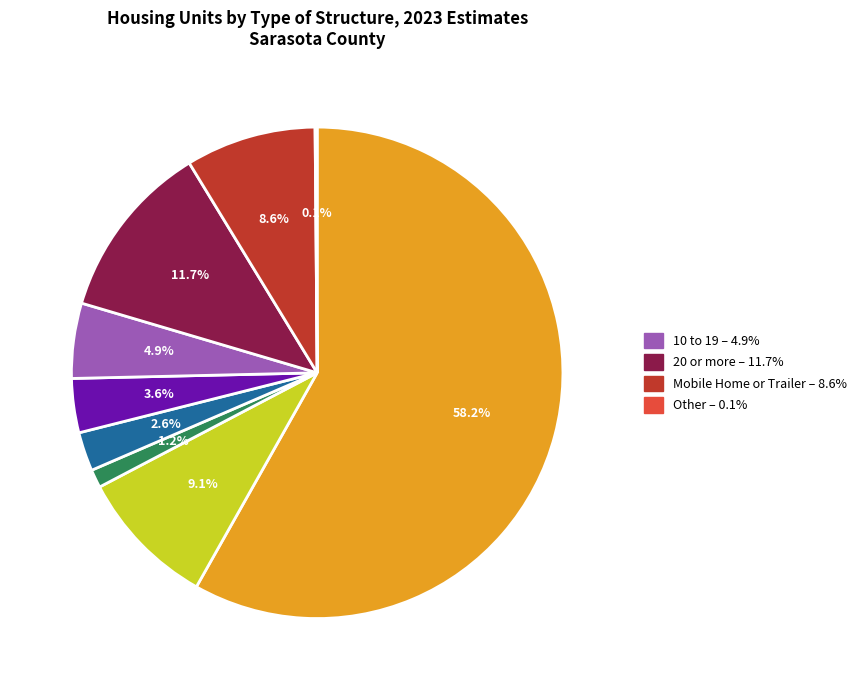

Does any single category account for the majority?

Yes